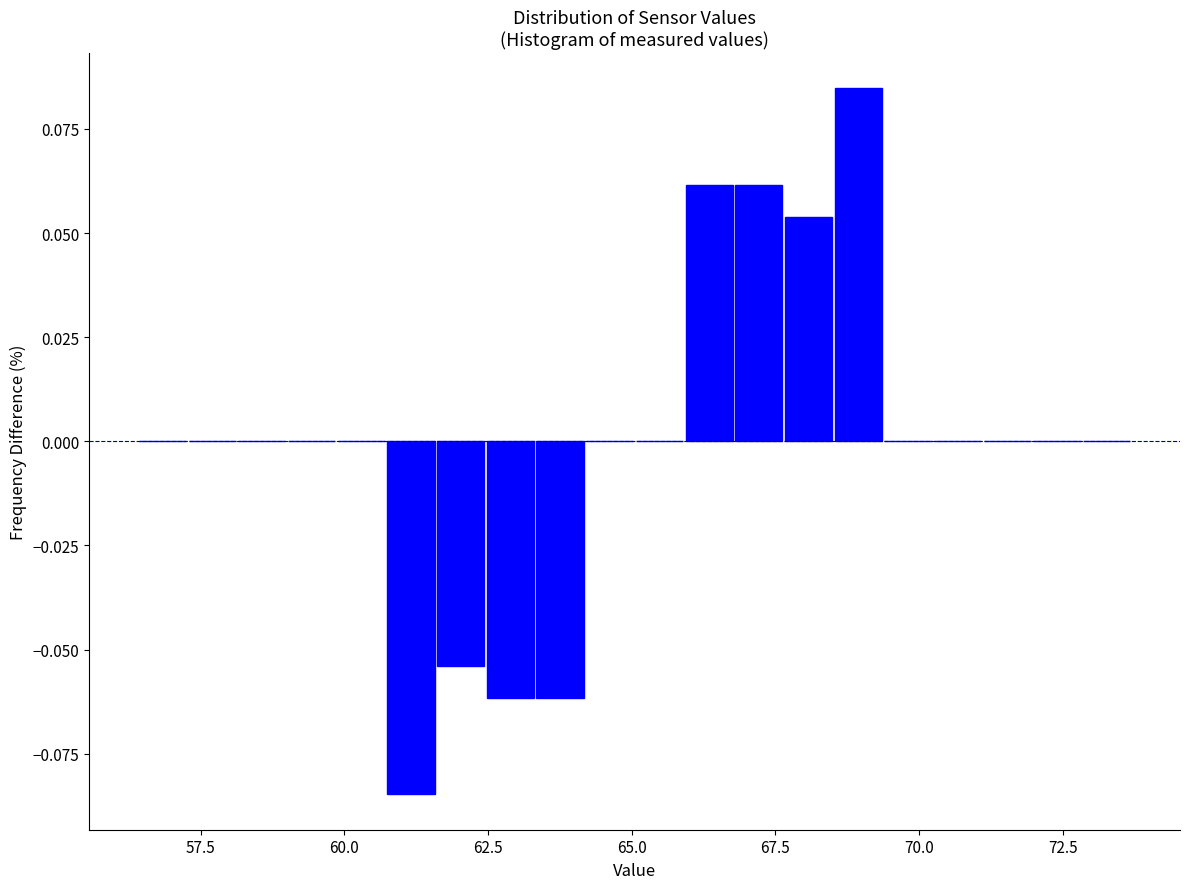

Around what value on the x-axis is the tallest bar? Give the approximate position of its centre, as read against the axis.

69.0